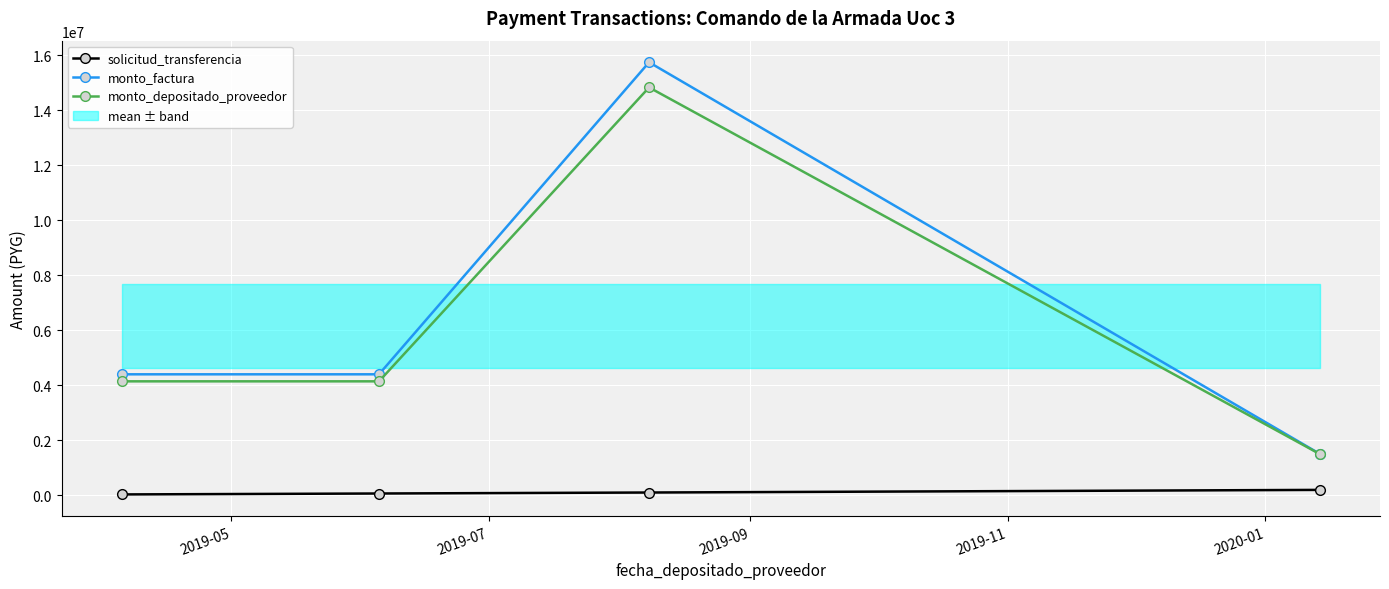

How many interior local peaks does the monto_depositado_proveedor series have?

1